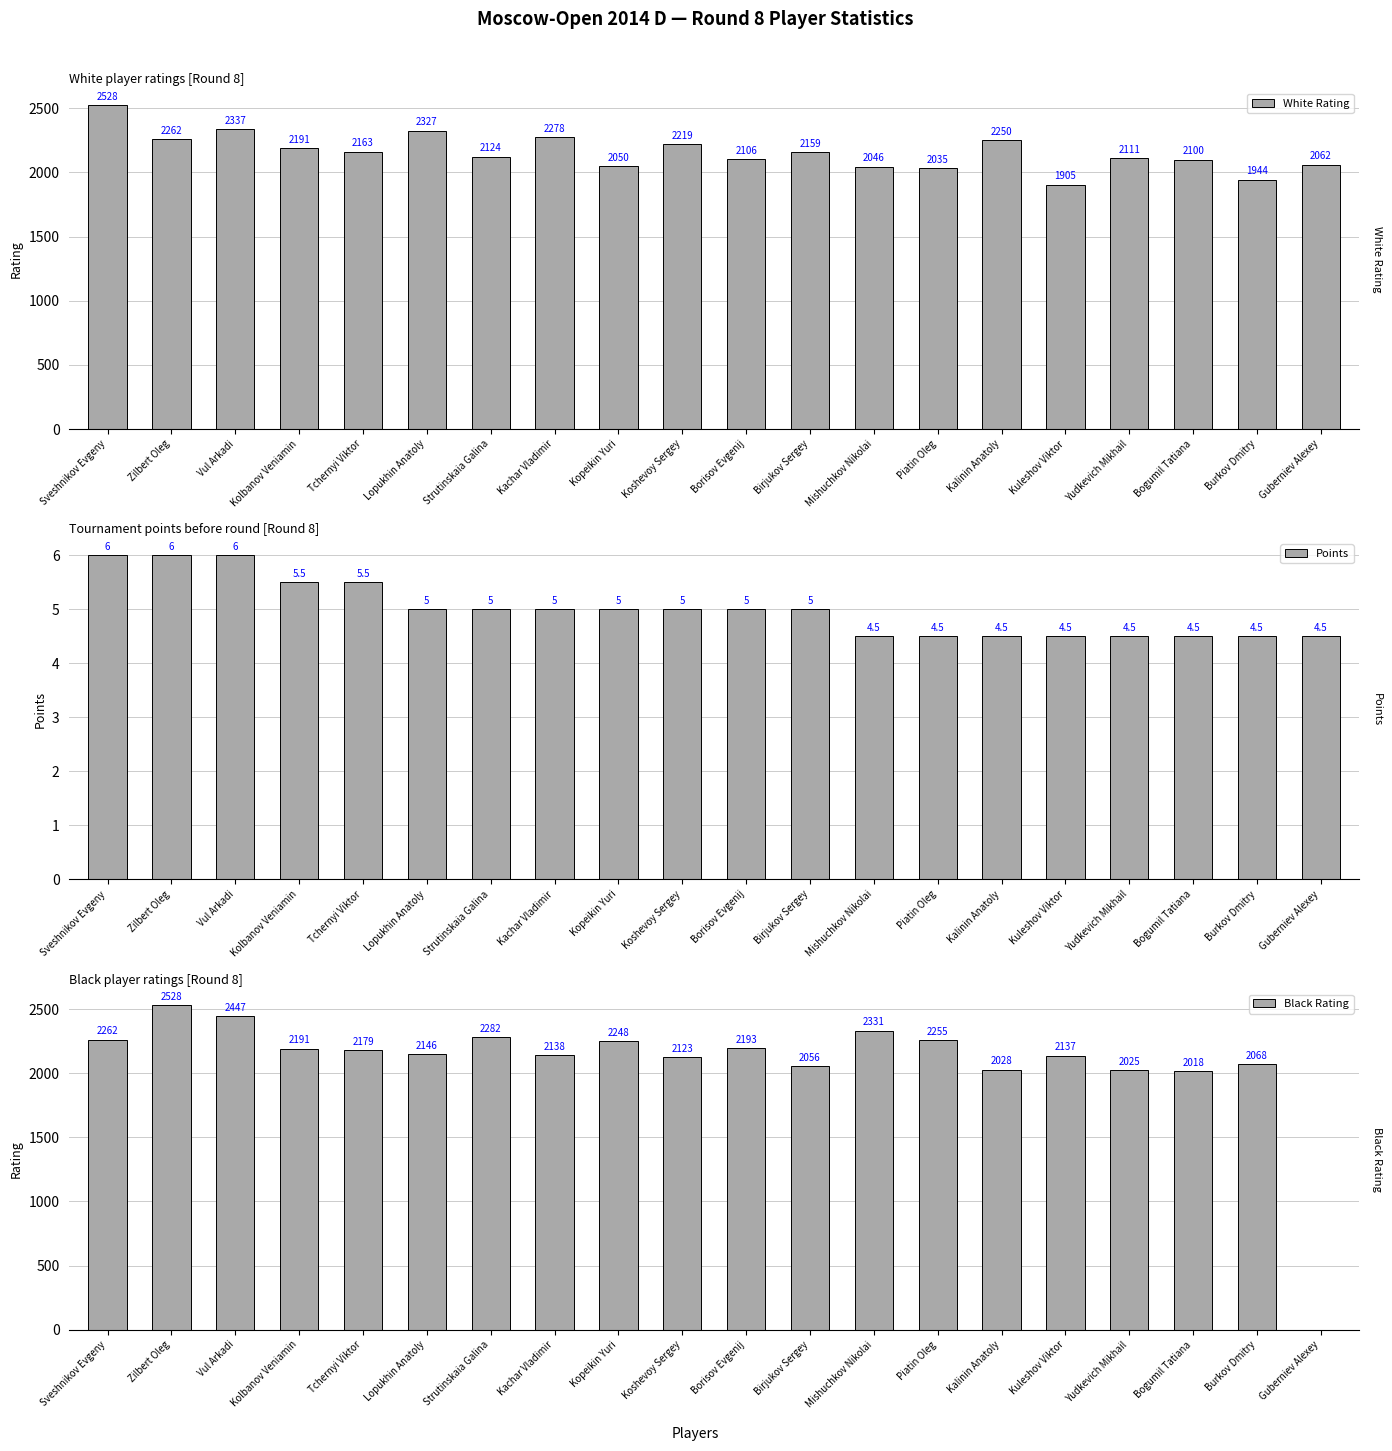

What is the difference between the highest and lowest values at Lopukhin Anatoly?

2322.0